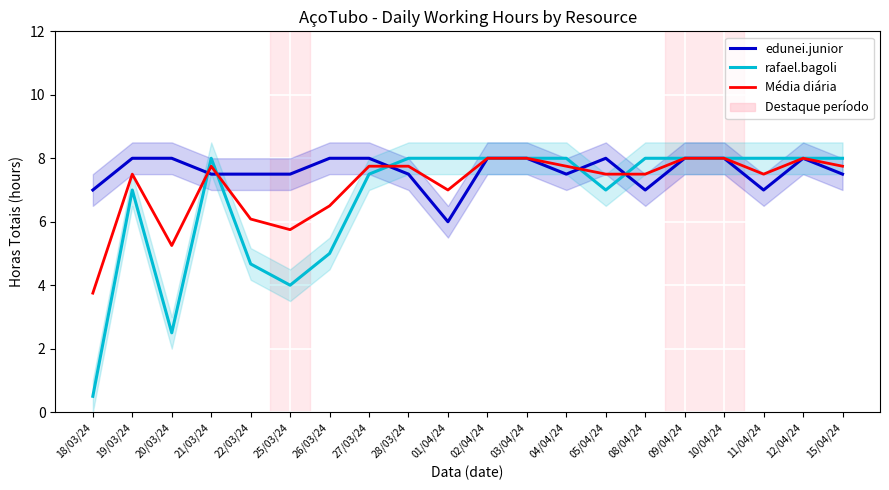

How many intersections are there between edunei.junior and rafael.bagoli?

5